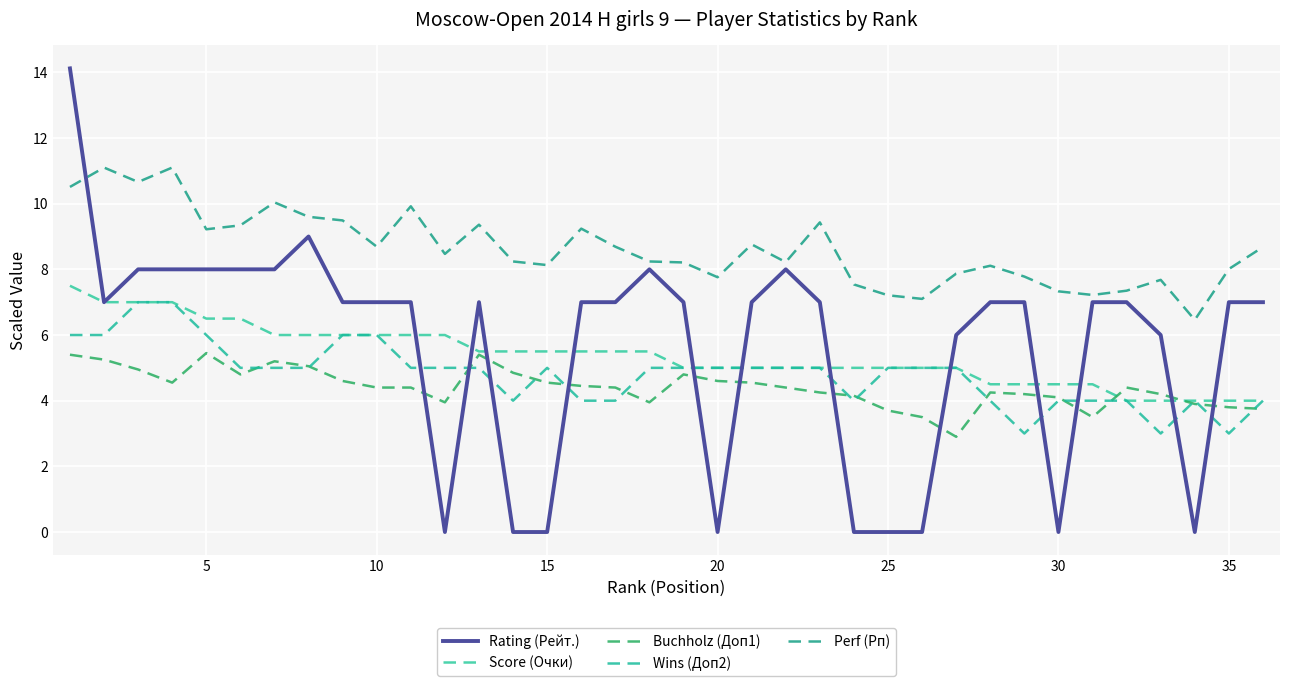

Which series has the widest spread of values?

Rating (Рейт.)